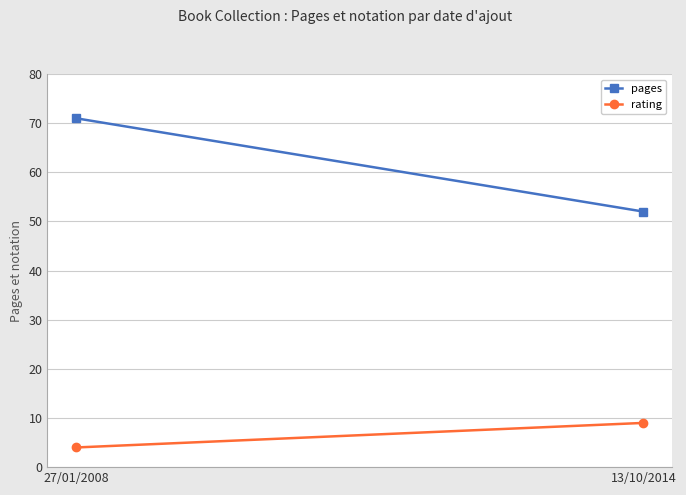

Reading right to left, list all the values displayed in this chart.

pages: 13/10/2014=52	27/01/2008=71
rating: 13/10/2014=9	27/01/2008=4